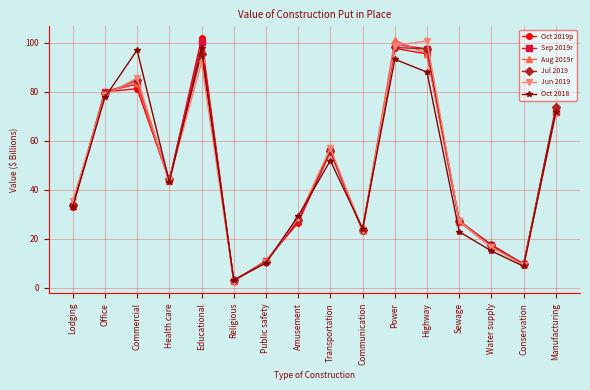

What is the greatest value displayed?

101.7